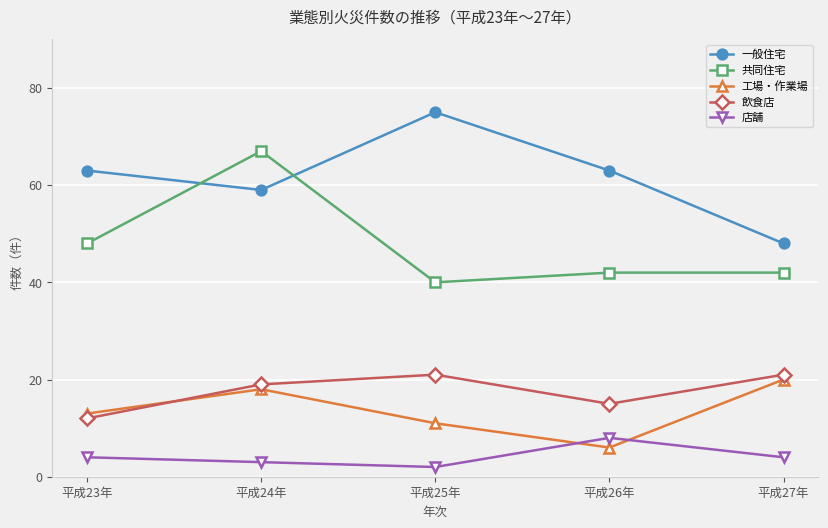

At which label is 共同住宅 closest to 53?

平成23年